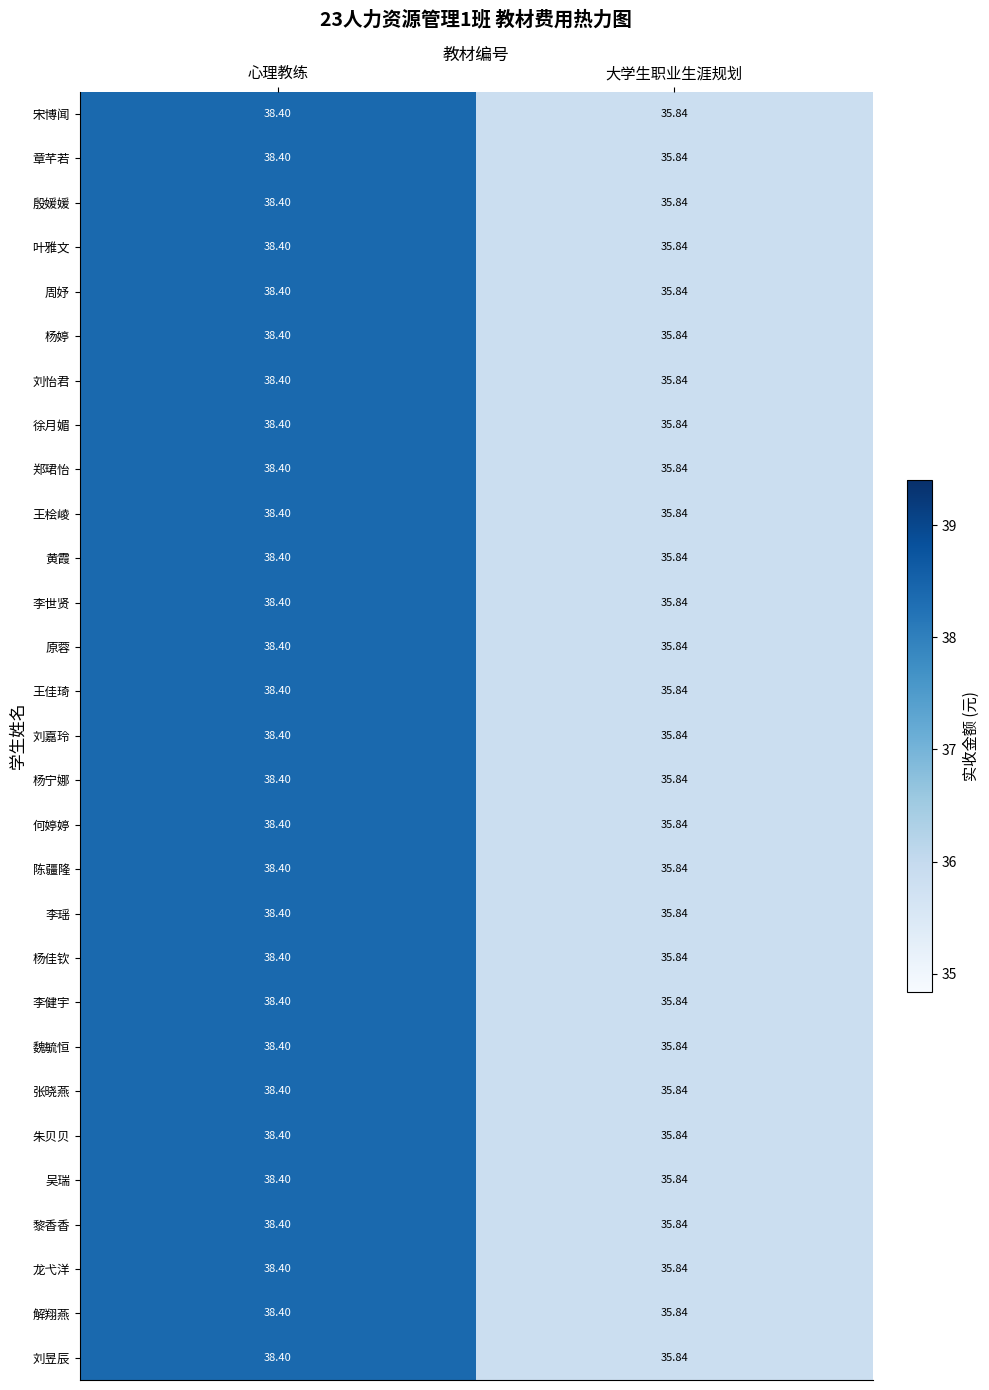

At which category does the chart reach its minimum across all series?

大学生职业生涯规划